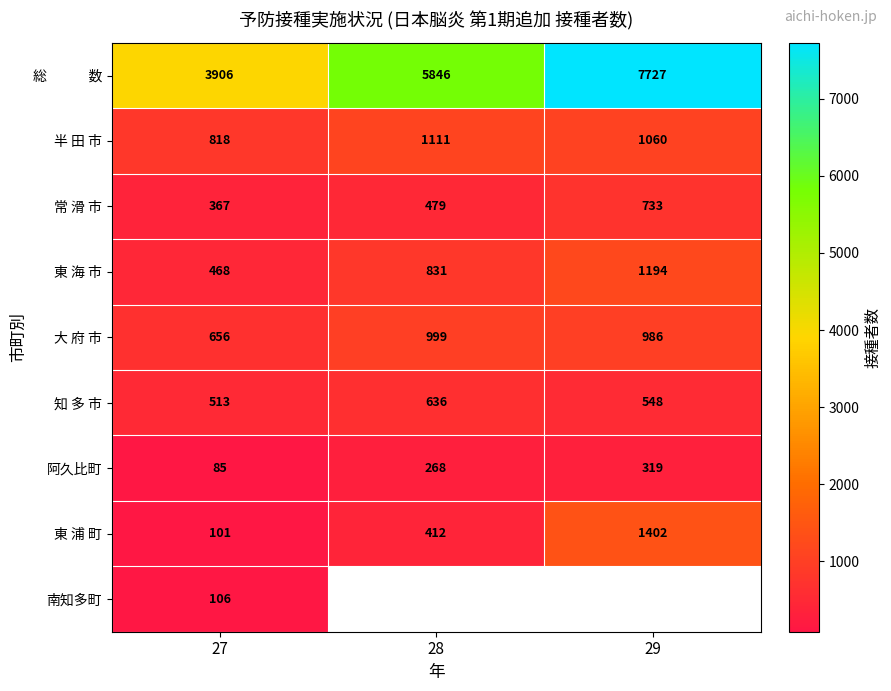

The value of 東 海 市 at 28 is 1374. True or false?

False